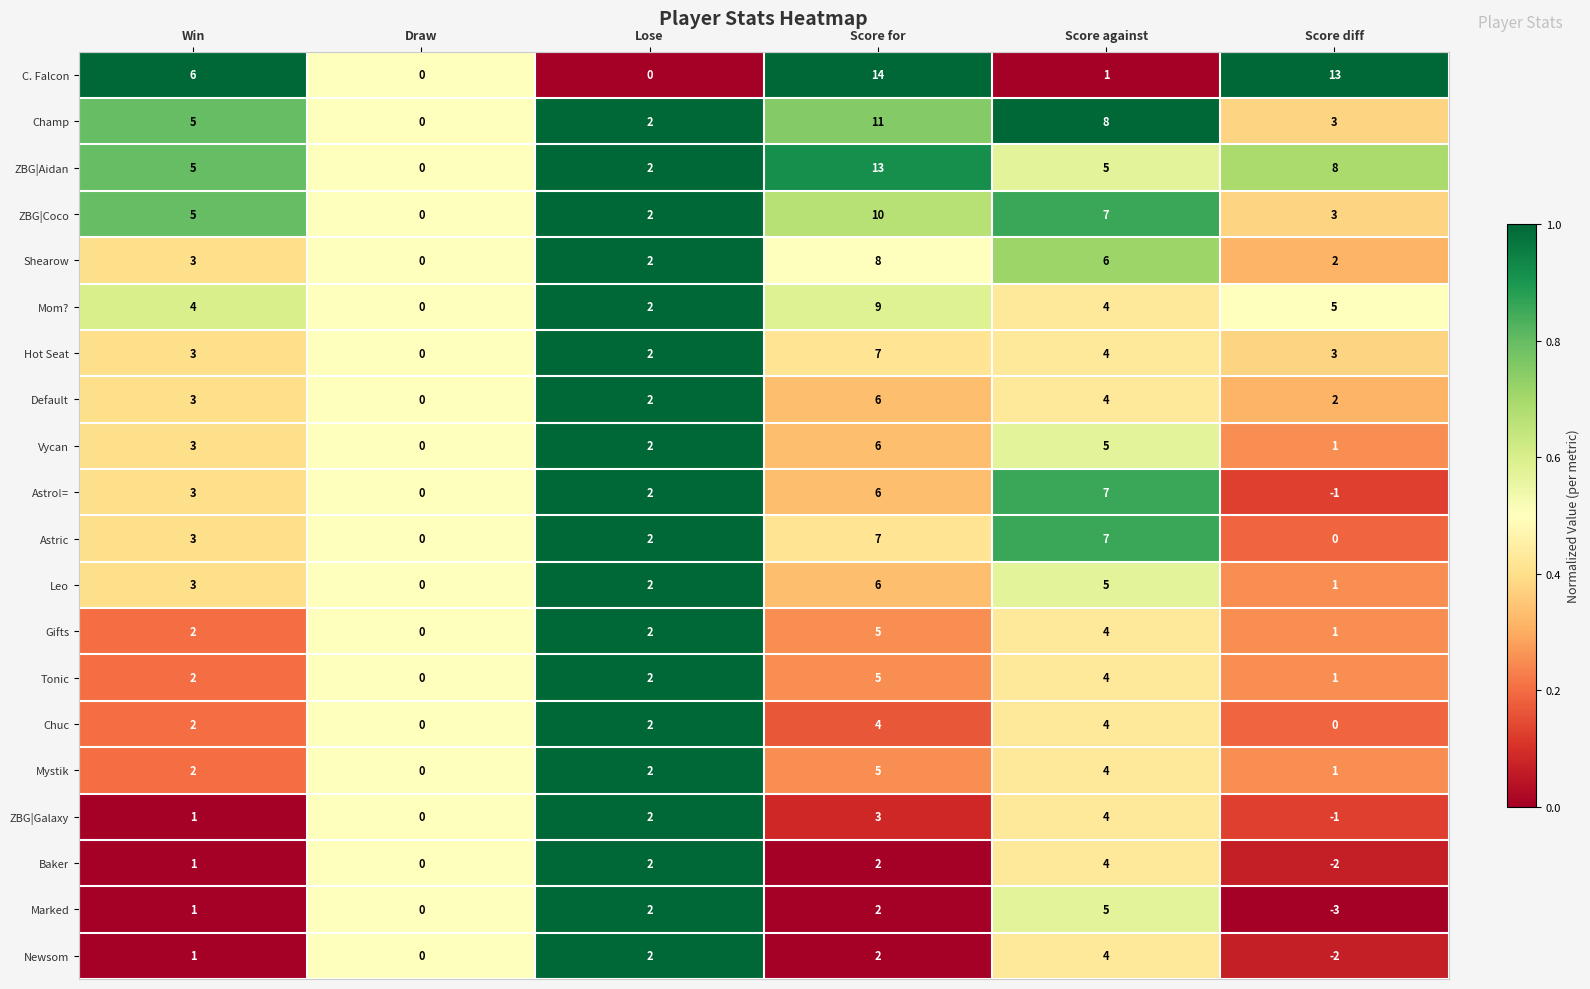

At which category does the chart reach its peak across all series?

Score for